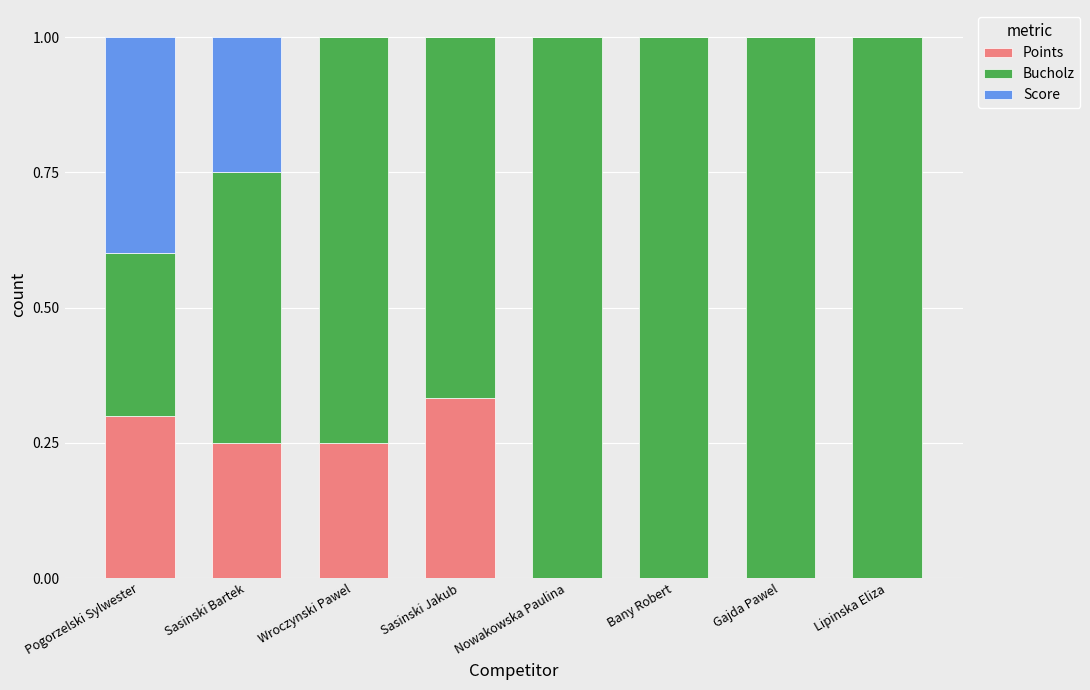

True or false: Points has a value of 0.5 at Pogorzelski Sylwester.

False